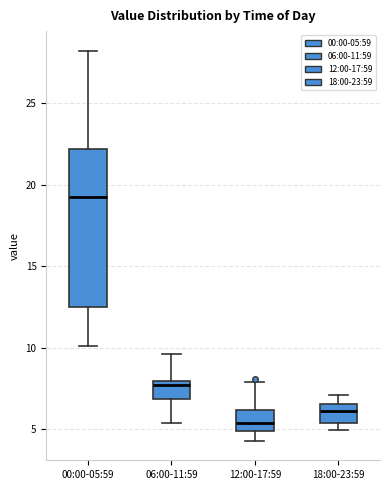

Reading left to right, read every box against the y-axis: the position of its median line, the range the box covers, and the ends of its whiskers. The values are not printed on the chart, so give them approximately, as read against the axis.

00:00-05:59: median 19.5, box 12.5 to 22.0, whiskers 10.0 to 28.0
06:00-11:59: median 8.0 (just below the box's upper edge), box 7.0 to 8.0, whiskers 5.5 to 9.5
12:00-17:59: median 5.5, box 5.0 to 6.0, whiskers 4.5 to 8.0
18:00-23:59: median 6.0, box 5.5 to 6.5, whiskers 5.0 to 7.0